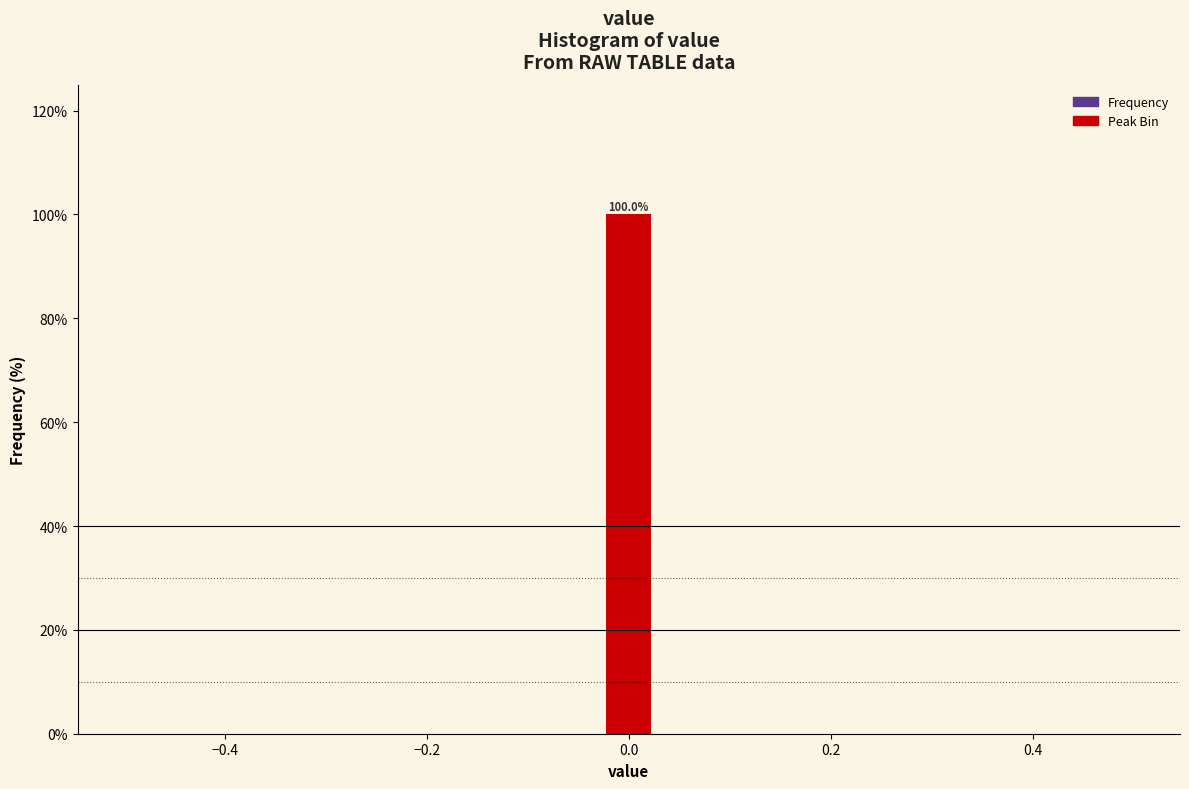

Around what value on the x-axis is the tallest bar? Give the approximate position of its centre, as read against the axis.

0.00